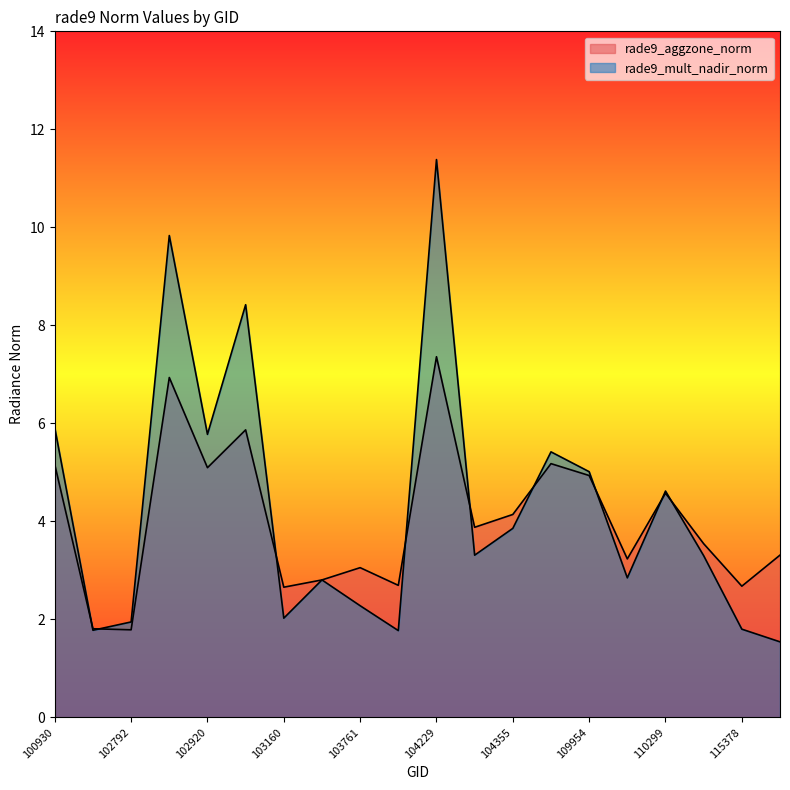

Reading right to left, transcribe all the data shown in this chart.

rade9_aggzone_norm: 3.3	2.7	3.5	4.6	3.2	4.9	5.2	4.1	3.9	7.4	2.7	3.1	2.8	2.7	5.9	5.1	6.9	1.8	1.8	5.2
rade9_mult_nadir_norm: 1.5	1.8	3.3	4.6	2.8	5.0	5.4	3.9	3.3	11.4	1.8	2.3	2.8	2.0	8.4	5.8	9.8	1.9	1.8	5.9